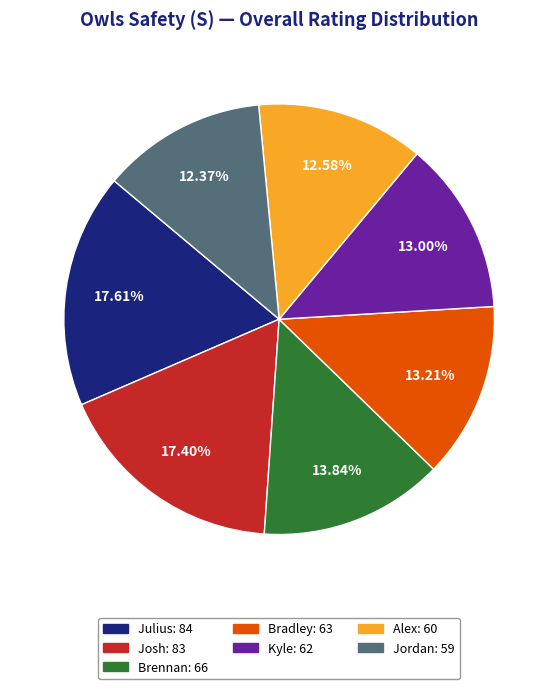

Is Jordan the majority of the pie?

No